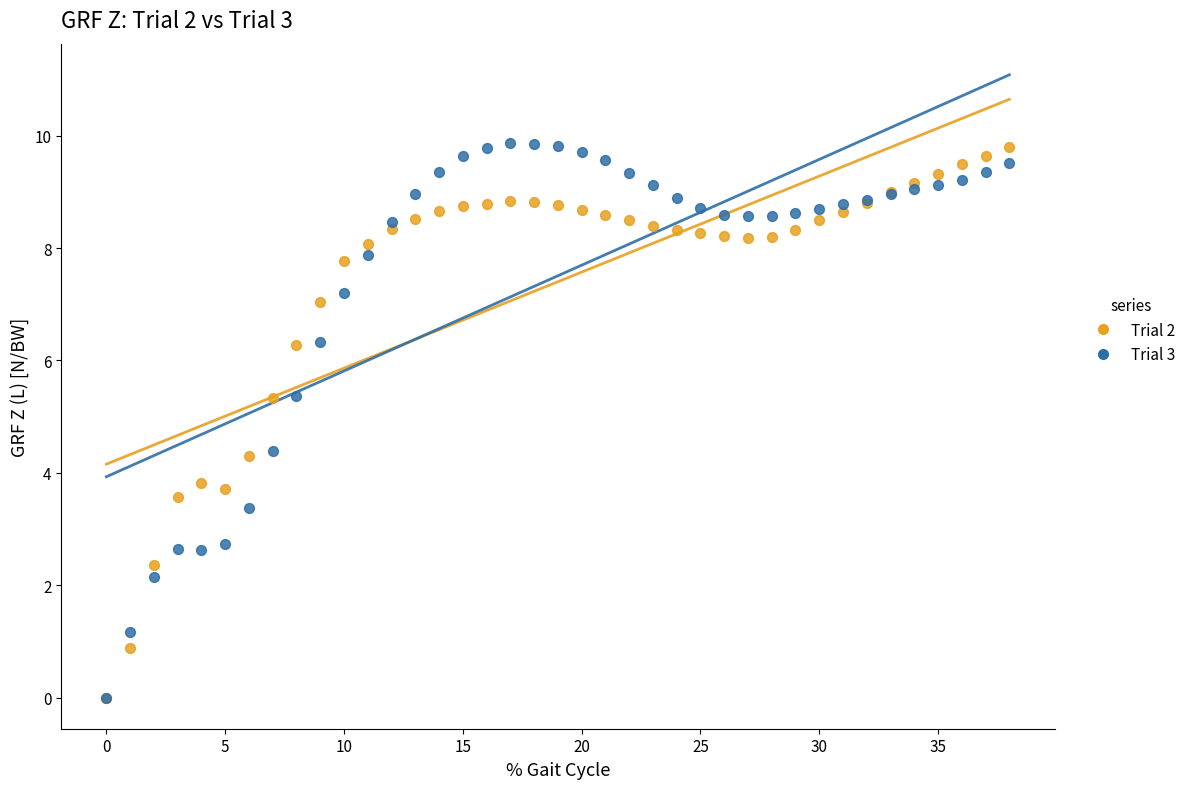

What are all the series names shown in the legend?

Trial 2, Trial 3